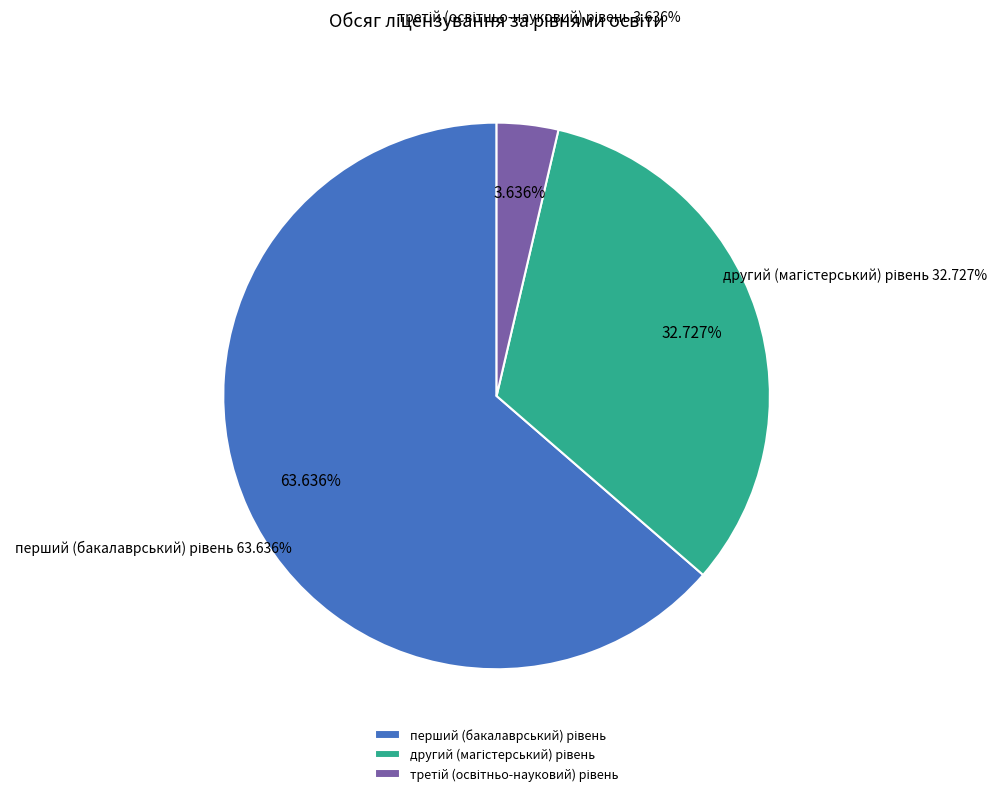

Which slice is the smallest?

третій (освітньо-науковий) рівень